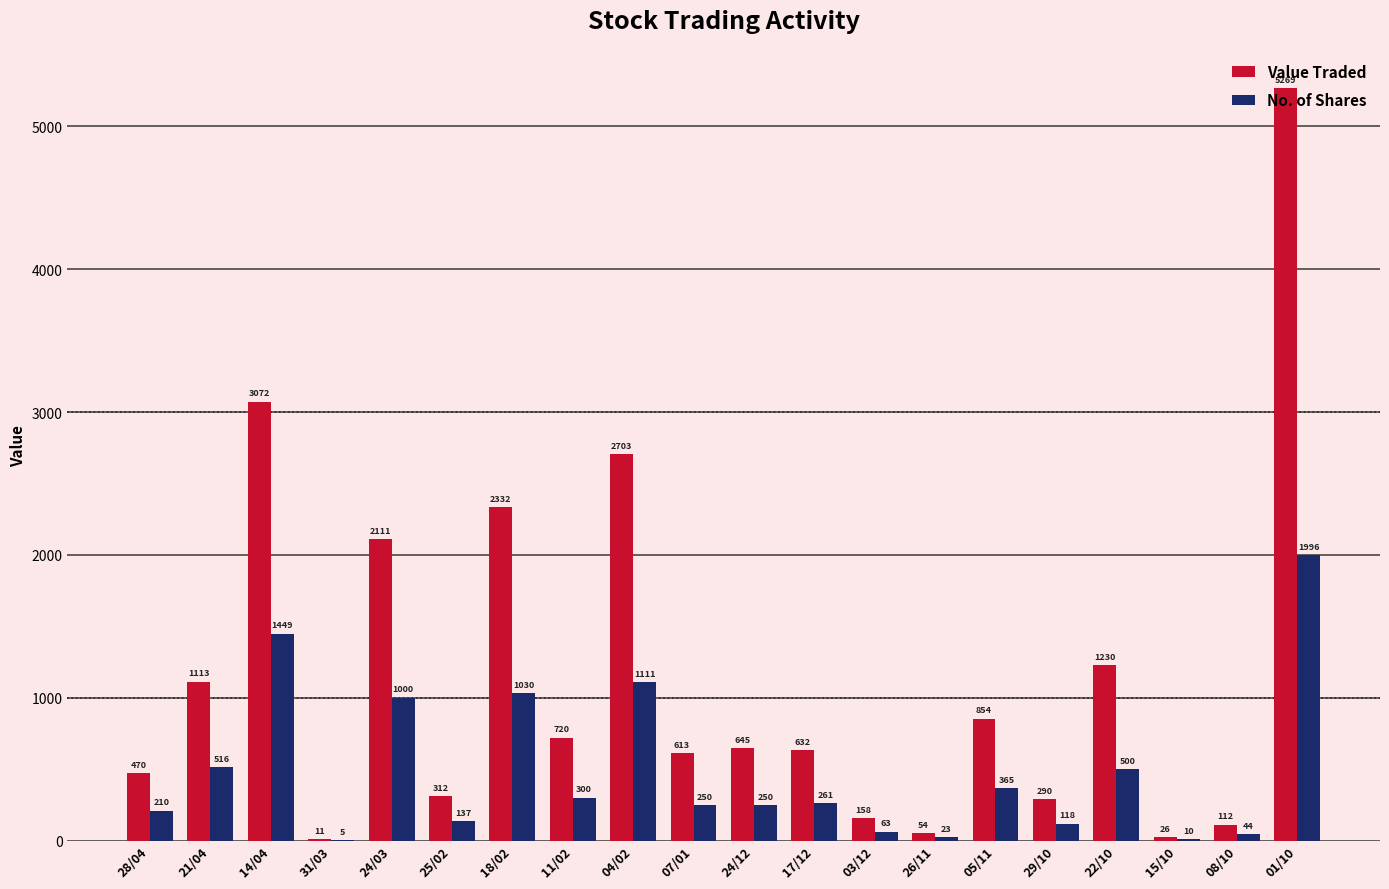

Reading right to left, what are all the values shown in this chart?

Value Traded: 5269	112	26	1230	290	854	54	158	632	645	613	2703	720	2332	312	2111	11	3072	1113	470
No. of Shares: 1996	44	10	500	118	365	23	63	261	250	250	1111	300	1030	137	1000	5	1449	516	210